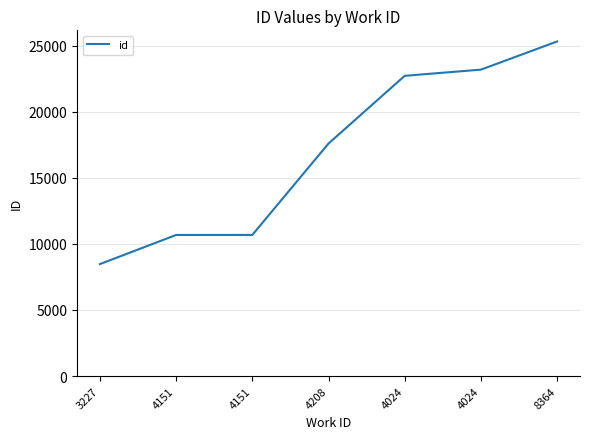

Reading left to right, extract all data points from this chart.

3227=8473	4151=10679	4151=10680	4208=17601	4024=22723	4024=23191	8364=25323